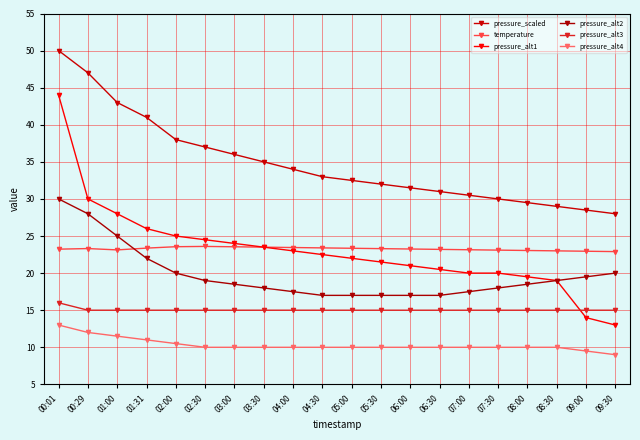

Reading left to right, list all the values displayed in this chart.

pressure_scaled: 00:01=50.0	00:29=47.0	01:00=43.0	01:31=41.0	02:00=38.0	02:30=37.0	03:00=36.0	03:30=35.0	04:00=34.0	04:30=33.0	05:00=32.5	05:30=32.0	06:00=31.5	06:30=31.0	07:00=30.5	07:30=30.0	08:00=29.5	08:30=29.0	09:00=28.5	09:30=28.0
temperature: 00:01=23.2	00:29=23.3	01:00=23.1	01:31=23.4	02:00=23.6	02:30=23.6	03:00=23.6	03:30=23.5	04:00=23.4	04:30=23.4	05:00=23.4	05:30=23.3	06:00=23.2	06:30=23.2	07:00=23.1	07:30=23.1	08:00=23.1	08:30=23.0	09:00=22.9	09:30=22.9
pressure_alt1: 00:01=44.0	00:29=30.0	01:00=28.0	01:31=26.0	02:00=25.0	02:30=24.5	03:00=24.0	03:30=23.5	04:00=23.0	04:30=22.5	05:00=22.0	05:30=21.5	06:00=21.0	06:30=20.5	07:00=20.0	07:30=20.0	08:00=19.5	08:30=19.0	09:00=14.0	09:30=13.0
pressure_alt2: 00:01=30.0	00:29=28.0	01:00=25.0	01:31=22.0	02:00=20.0	02:30=19.0	03:00=18.5	03:30=18.0	04:00=17.5	04:30=17.0	05:00=17.0	05:30=17.0	06:00=17.0	06:30=17.0	07:00=17.5	07:30=18.0	08:00=18.5	08:30=19.0	09:00=19.5	09:30=20.0
pressure_alt3: 00:01=16.0	00:29=15.0	01:00=15.0	01:31=15.0	02:00=15.0	02:30=15.0	03:00=15.0	03:30=15.0	04:00=15.0	04:30=15.0	05:00=15.0	05:30=15.0	06:00=15.0	06:30=15.0	07:00=15.0	07:30=15.0	08:00=15.0	08:30=15.0	09:00=15.0	09:30=15.0
pressure_alt4: 00:01=13.0	00:29=12.0	01:00=11.5	01:31=11.0	02:00=10.5	02:30=10.0	03:00=10.0	03:30=10.0	04:00=10.0	04:30=10.0	05:00=10.0	05:30=10.0	06:00=10.0	06:30=10.0	07:00=10.0	07:30=10.0	08:00=10.0	08:30=10.0	09:00=9.5	09:30=9.0